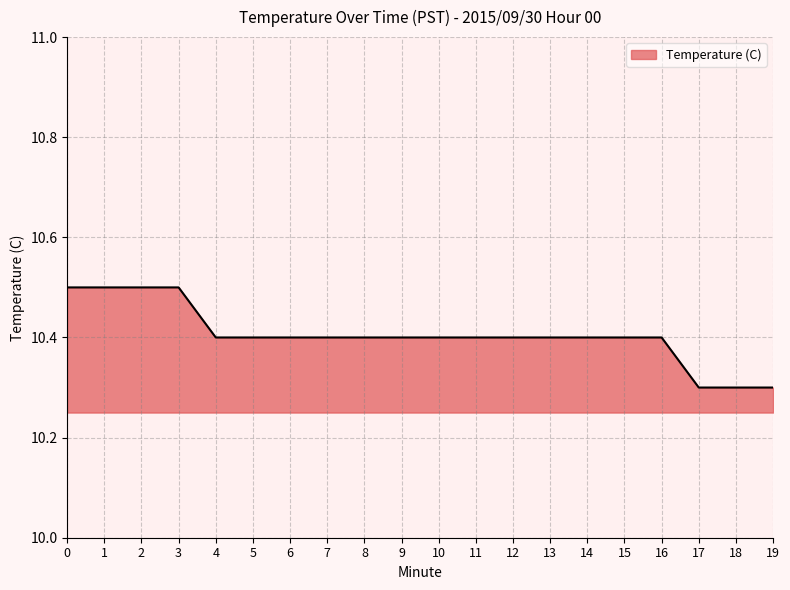

Is it true that the value at 10 is 10.4?

True